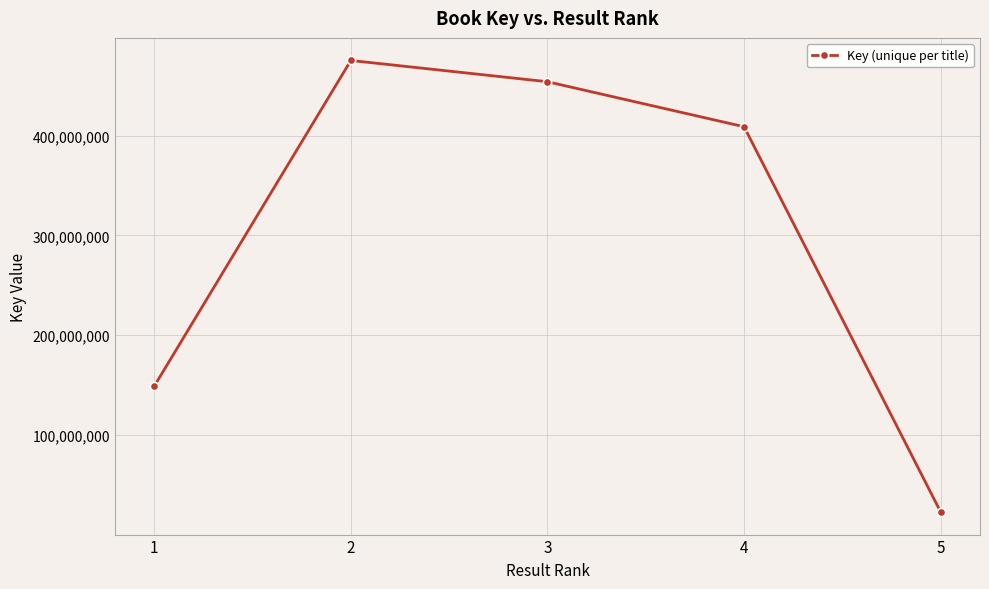

Which category has the highest value across all series?

2